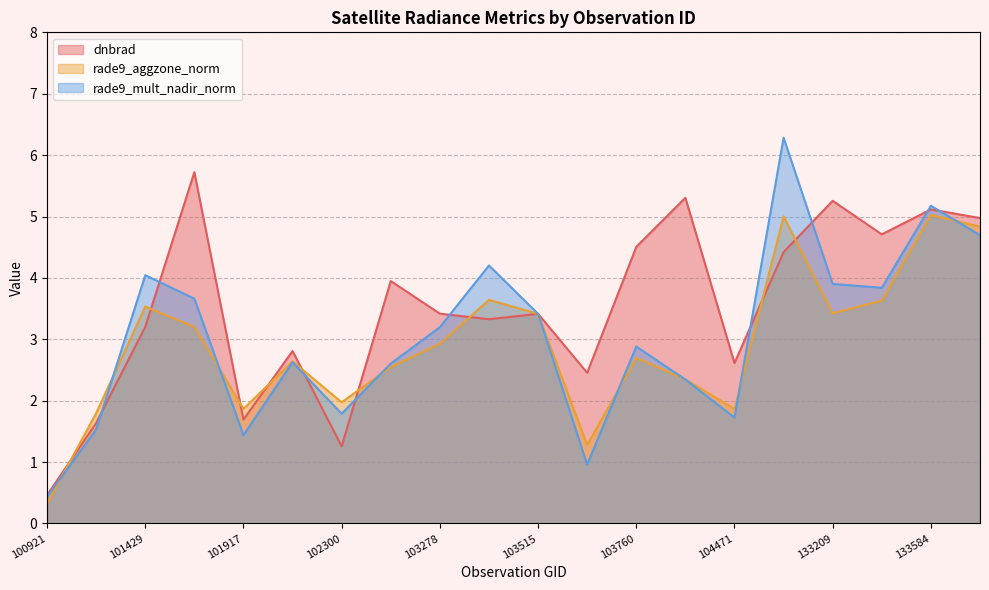

Between 101917 and 103278, which series saw the biggest shift?

rade9_mult_nadir_norm